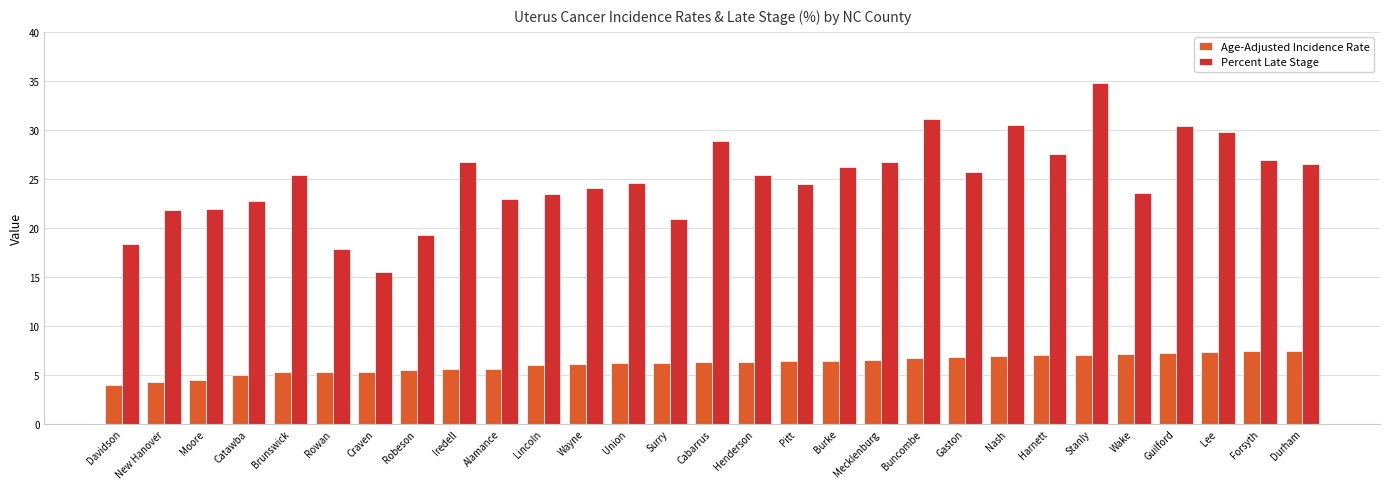

What is the label of the 10th bar from the right?

Buncombe